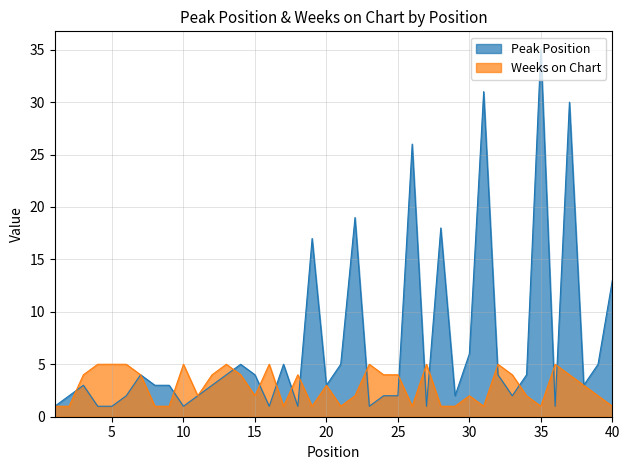

What is the maximum value for Peak Position?

35